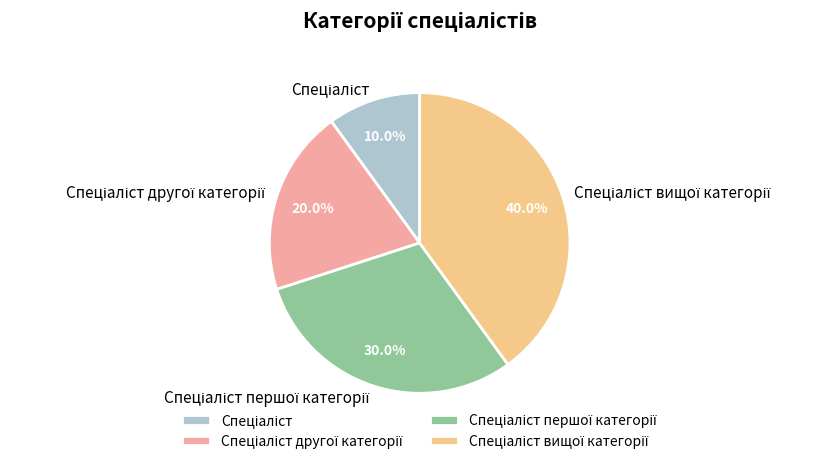

Is there a majority slice in this chart?

No